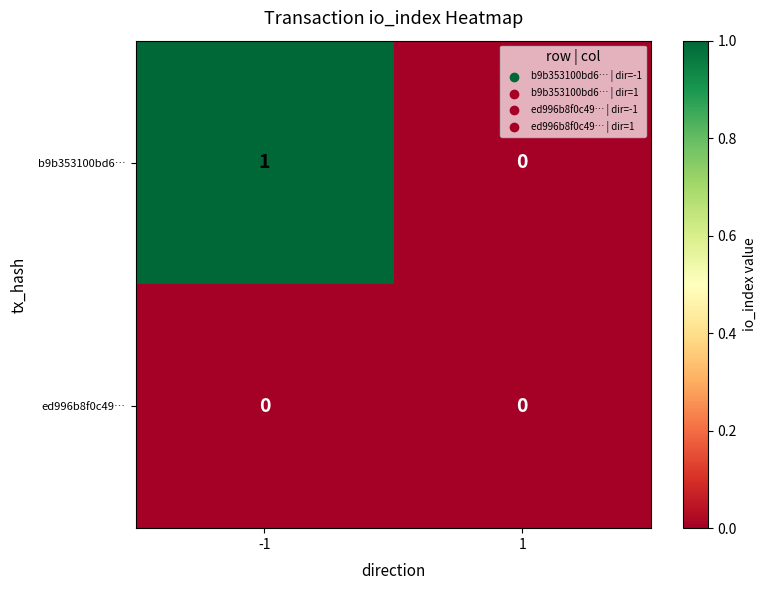

Which series has the largest range (max minus min)?

b9b353100bd6…